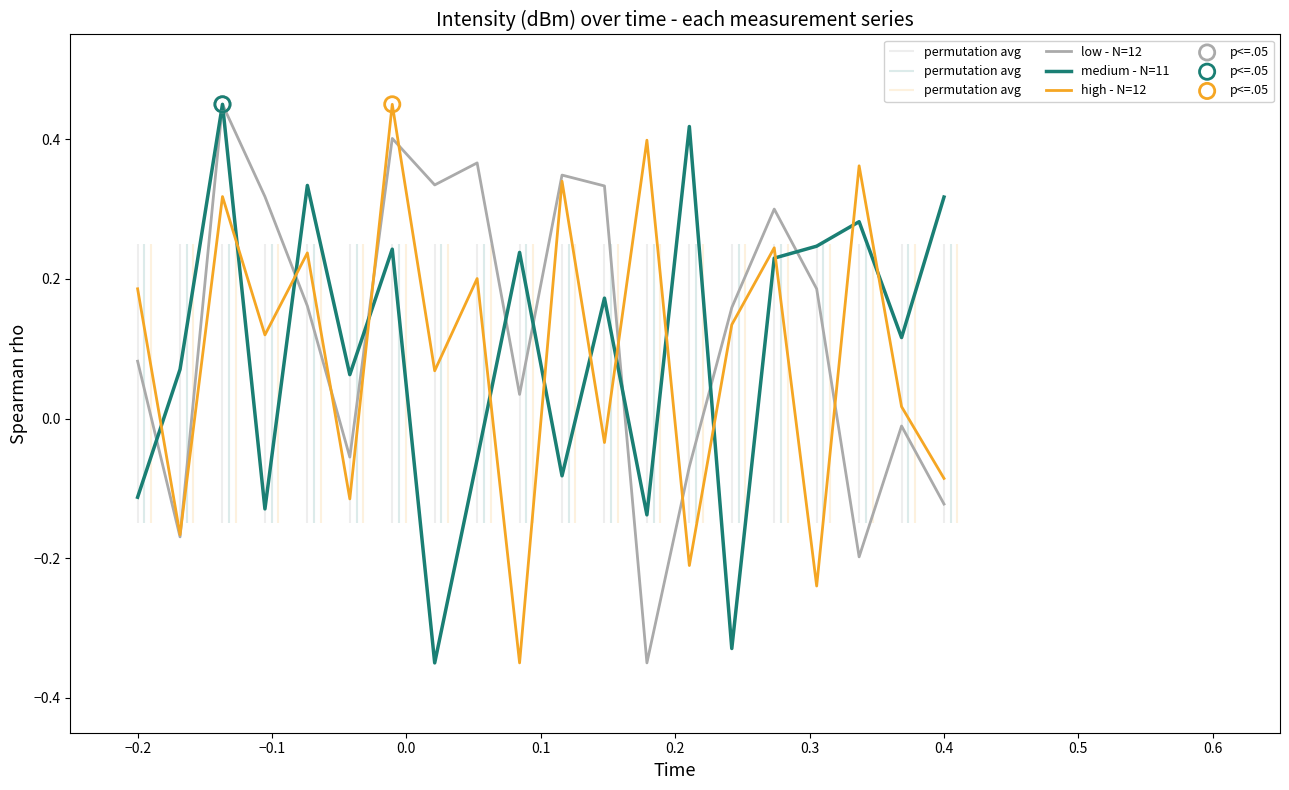

At how many categories does at least one series exceed 0?

20